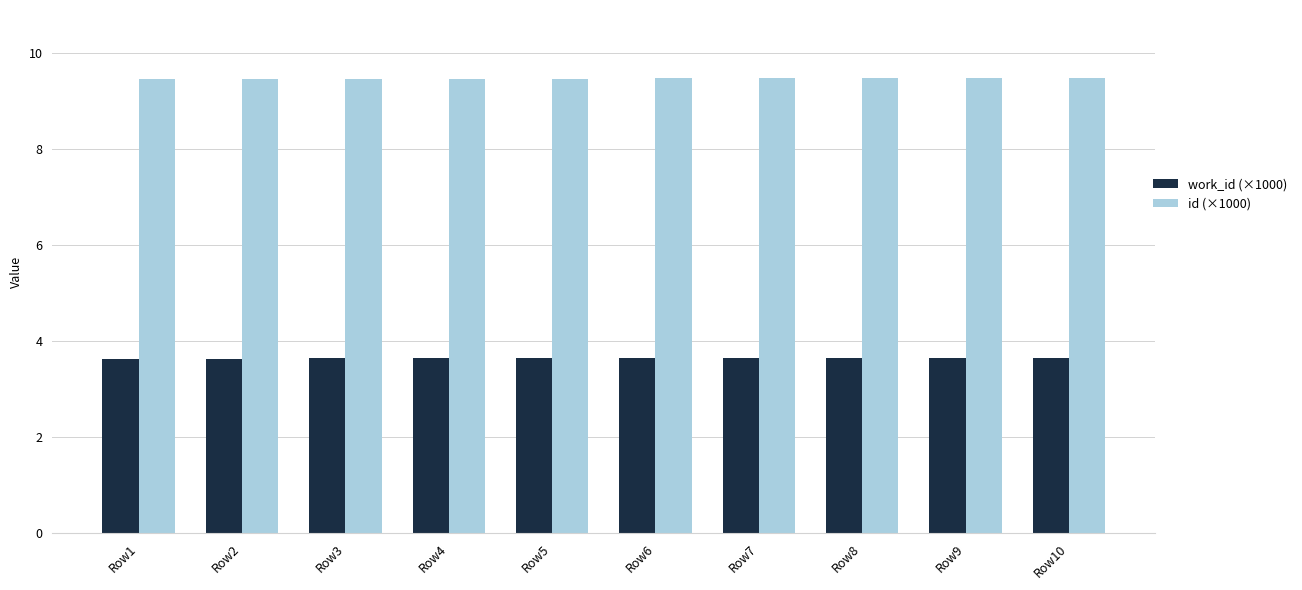

What is the minimum value for work_id (×1000)?

3.6